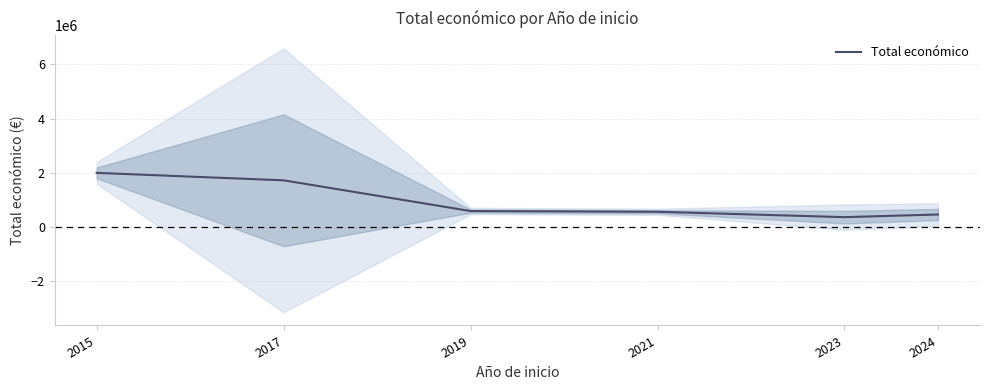

Reading left to right, what are all the values shown in this chart?

1999221.0	1724278.3	591878.0	564758.0	366997.5	465021.0